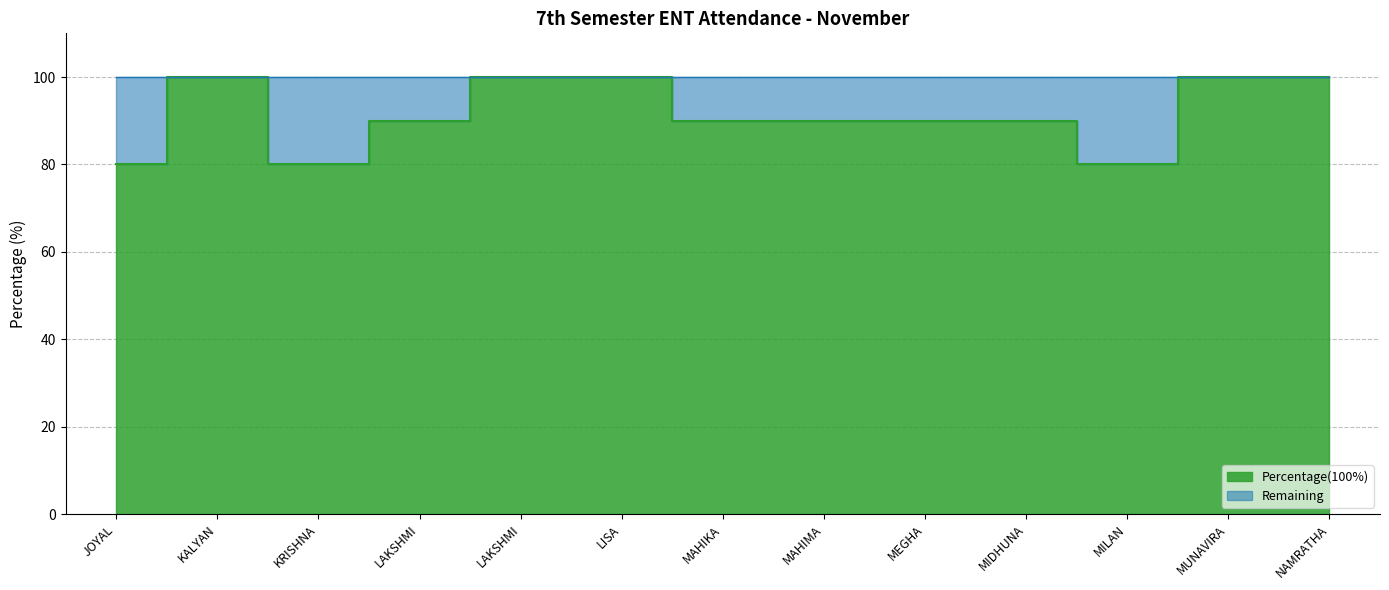

The value at MAHIMA is 152. True or false?

False